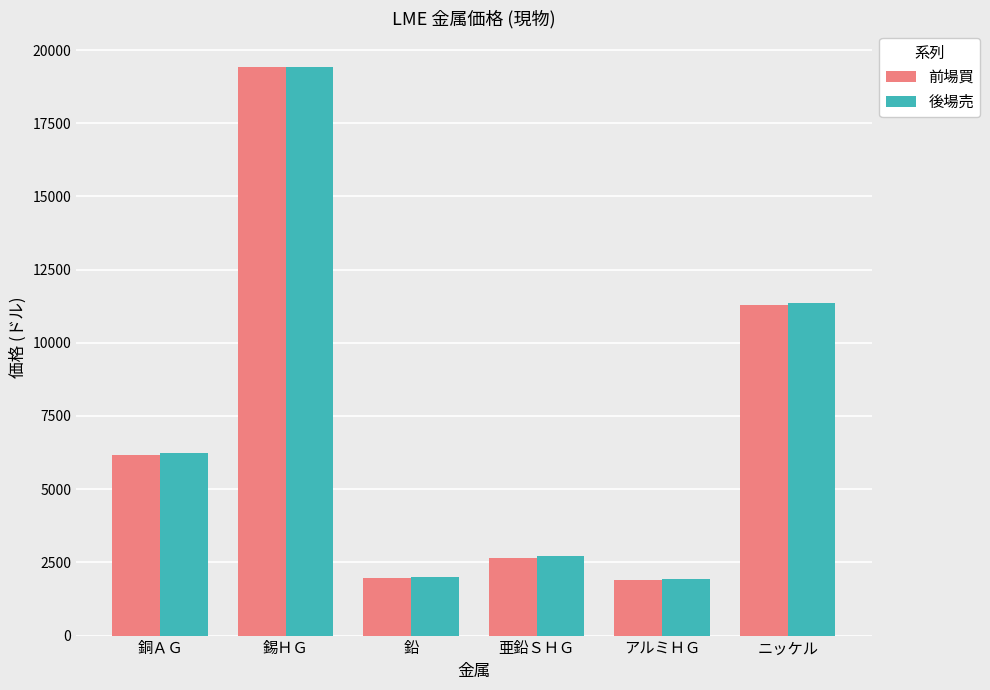

What is the difference between the second highest and minimum values in the 後場売 series?

9429.0